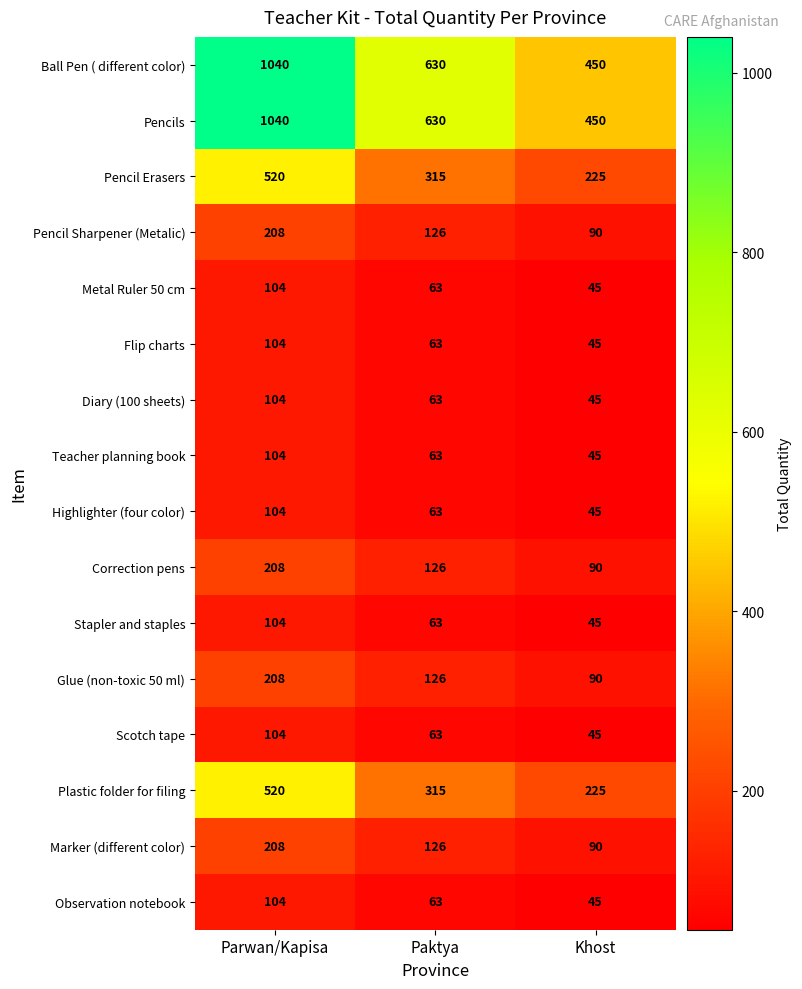

Which label corresponds to the largest value in the chart?

Parwan/Kapisa